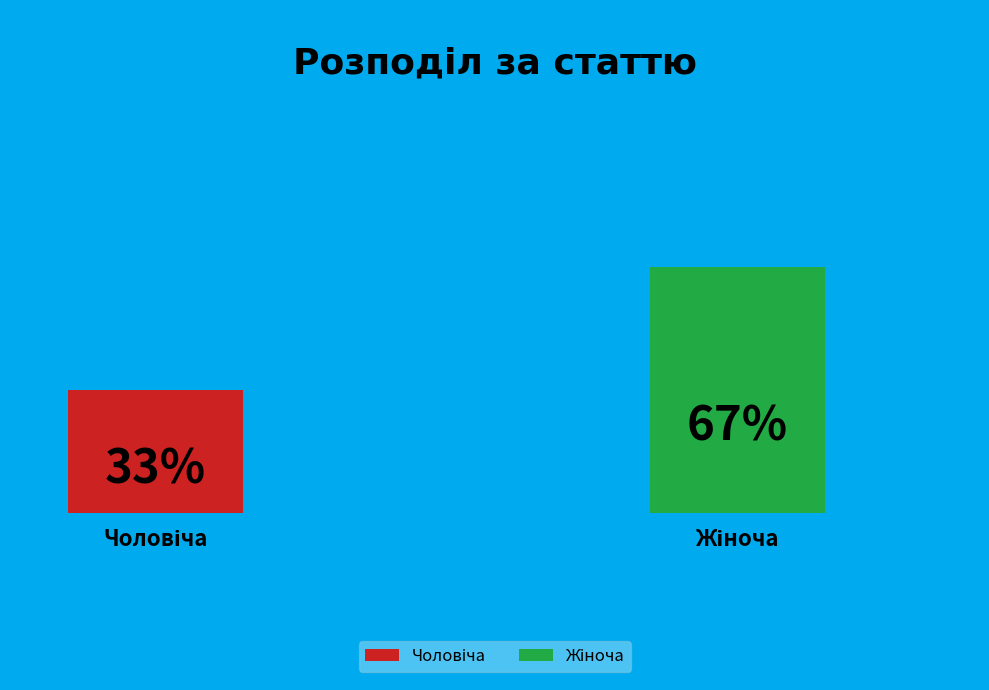

Count the number of slices in the pie.

2